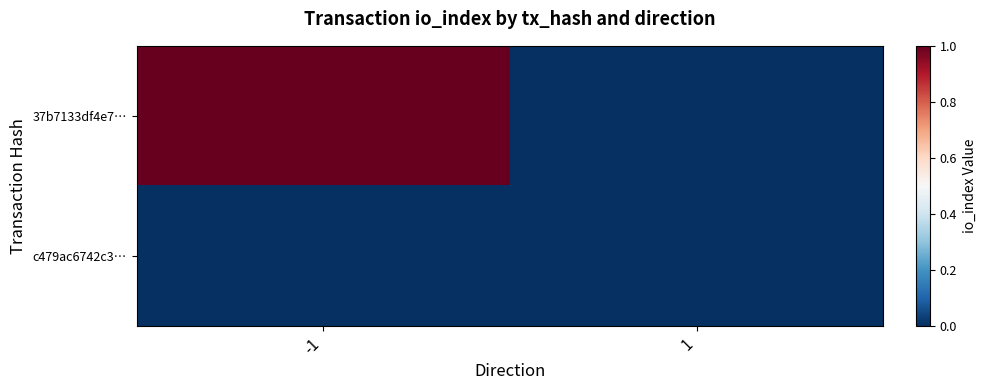

Reading left to right, extract all data points from this chart.

37b7133df4e7…: -1=1	1=0
c479ac6742c3…: -1=0	1=0